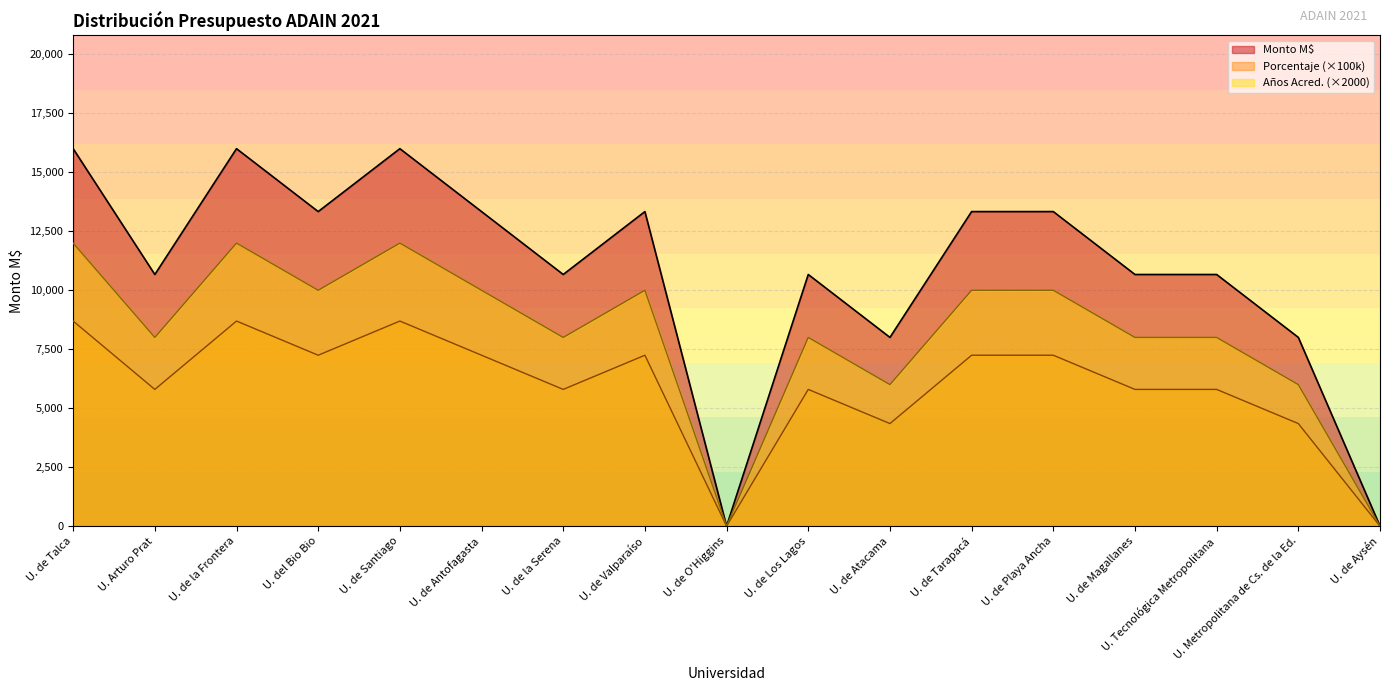

Which category has the lowest value across all series?

U. de O'Higgins